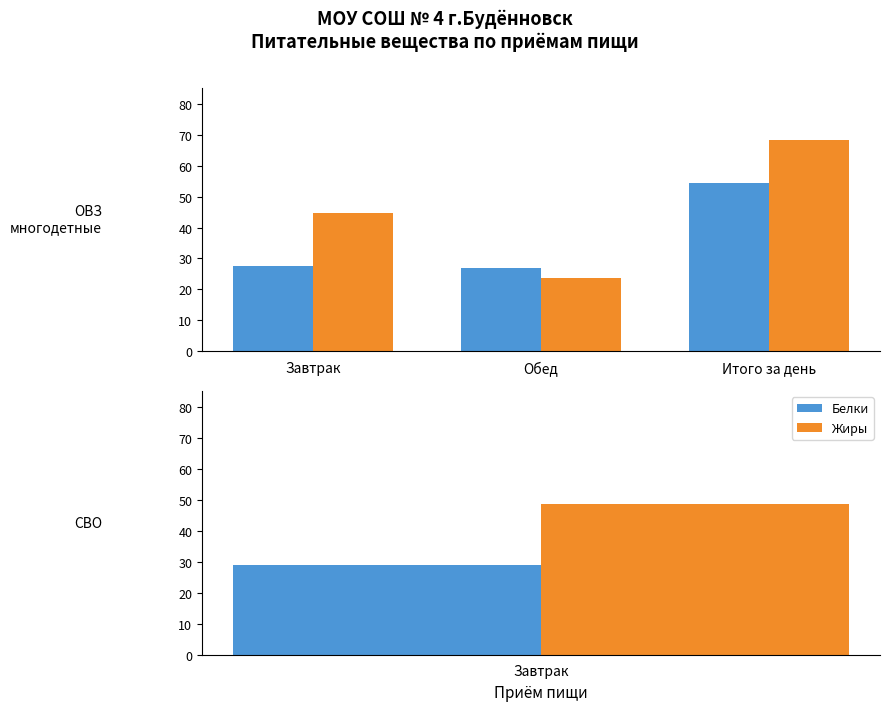

At Завтрак, list the series in order from smallest to largest.

Белки, Жиры